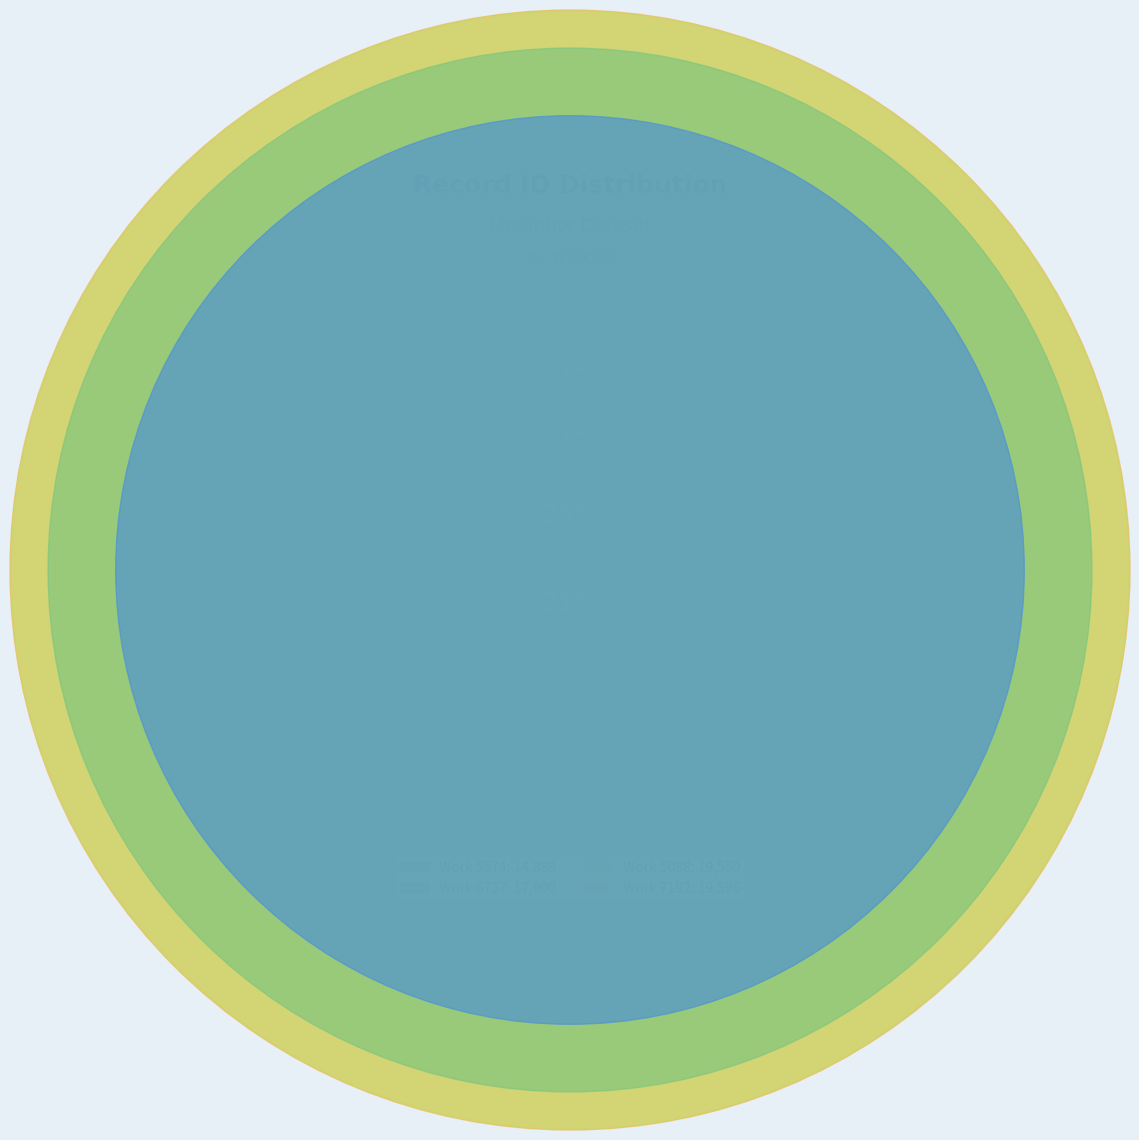

How many slices are in this pie chart?

4